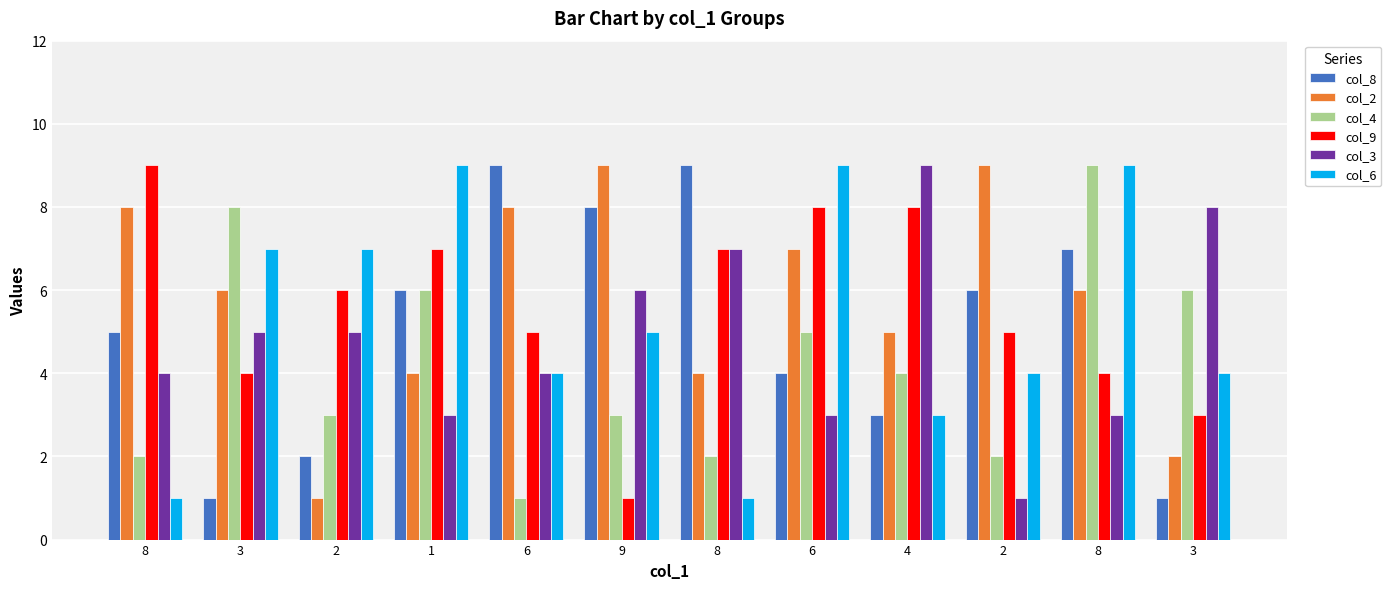

What is the value of the col_2 bar at the 4th from the left?

4